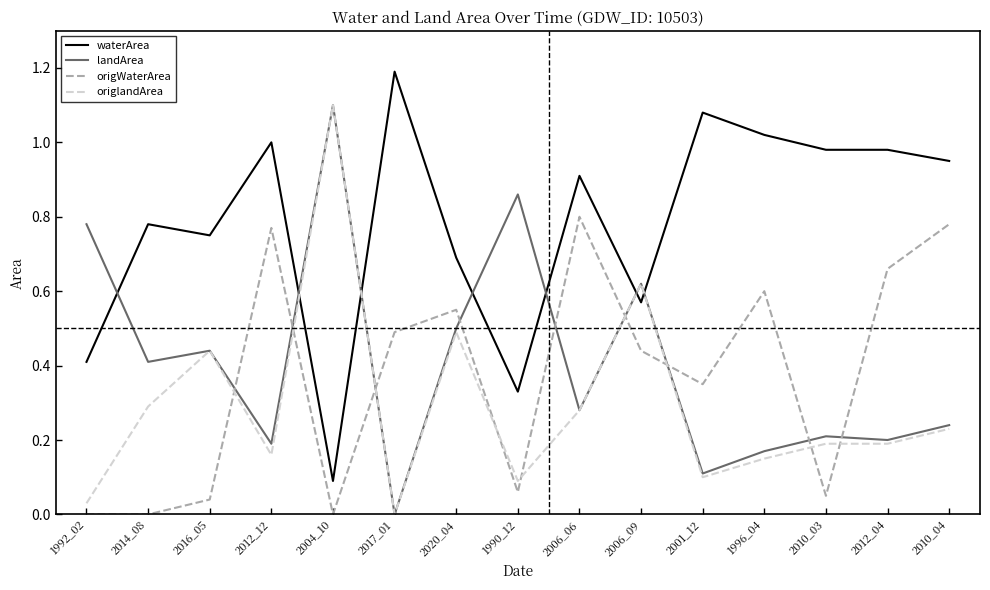

The waterArea series shows 0.9 at 2010_04. True or false?

True